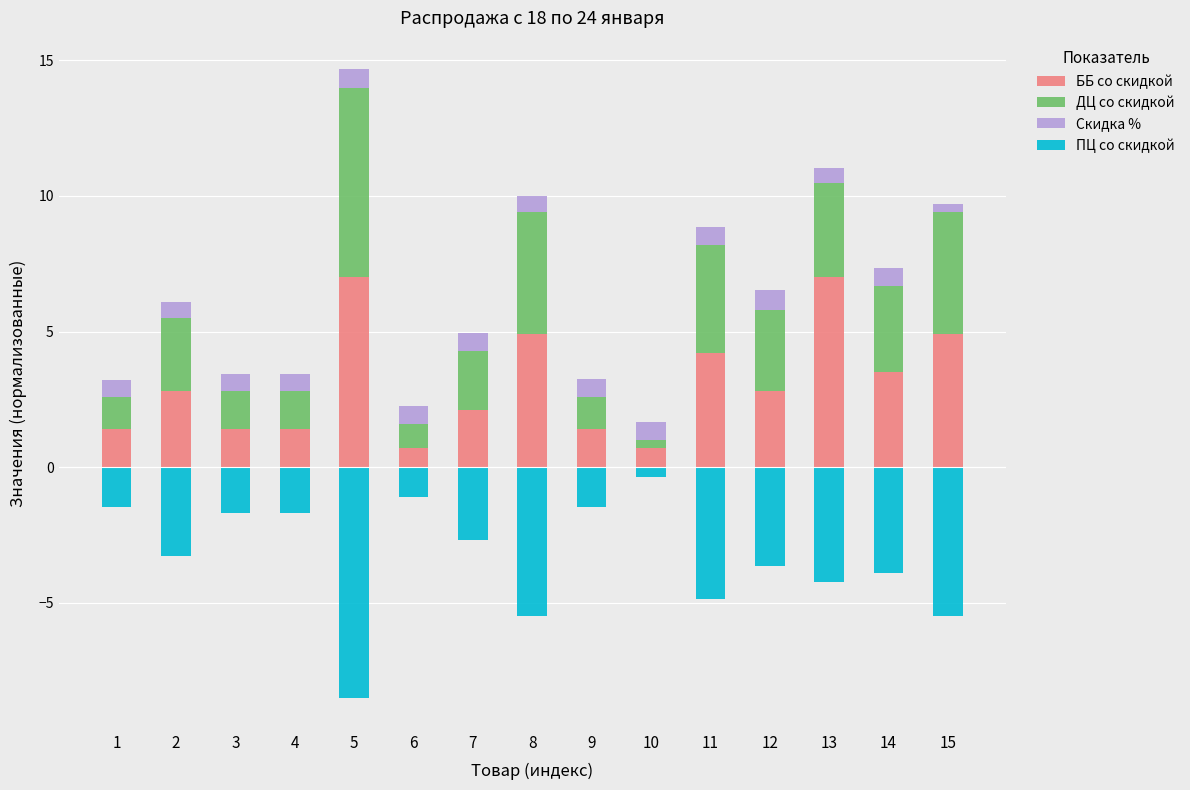

Rank the categories by ДЦ со скидкой value from highest to lowest.

5, 8, 15, 11, 13, 14, 12, 2, 7, 3, 4, 1, 9, 6, 10